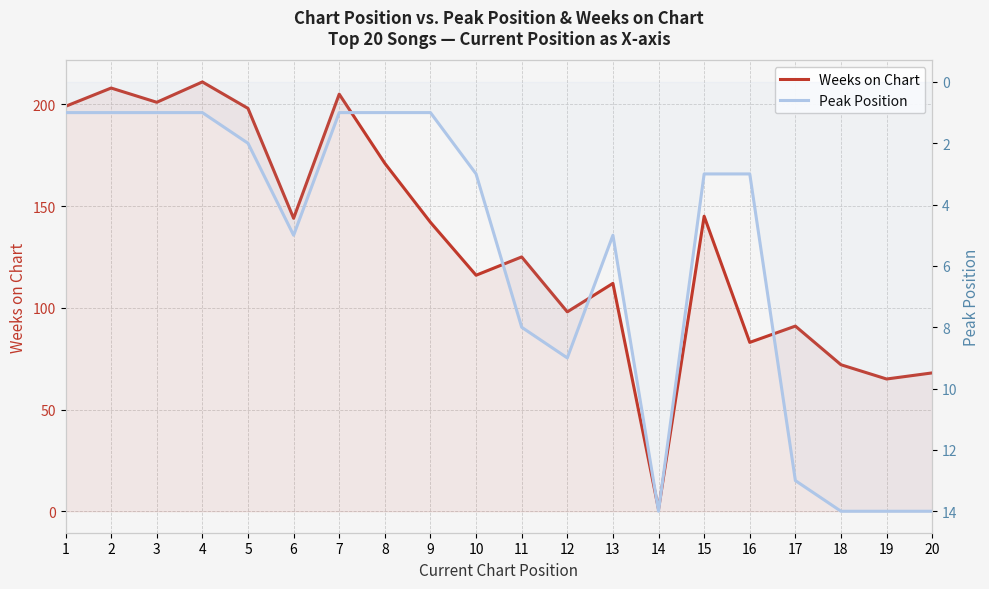

What is the sum of the Weeks on Chart values at 20 and 13?

180